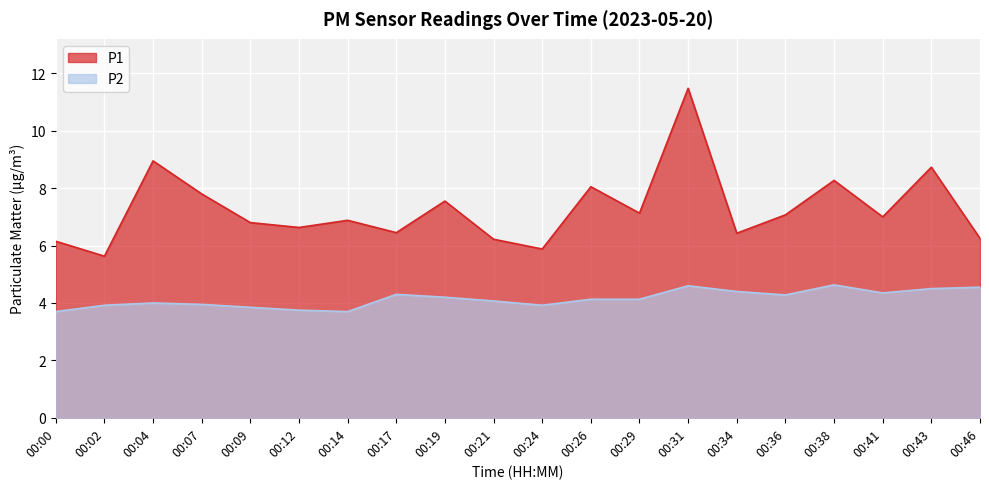

The P2 series shows 6.0 at 00:12. True or false?

False